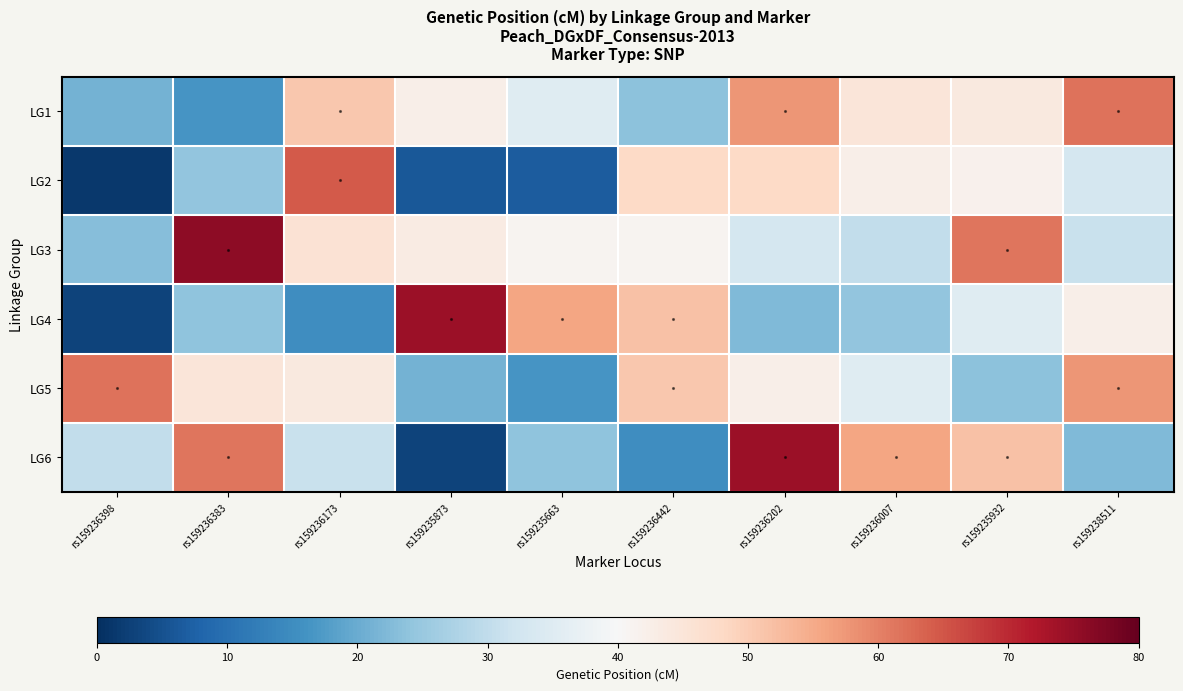

Between rs159235663 and rs159236202, which series saw the biggest shift?

LG6